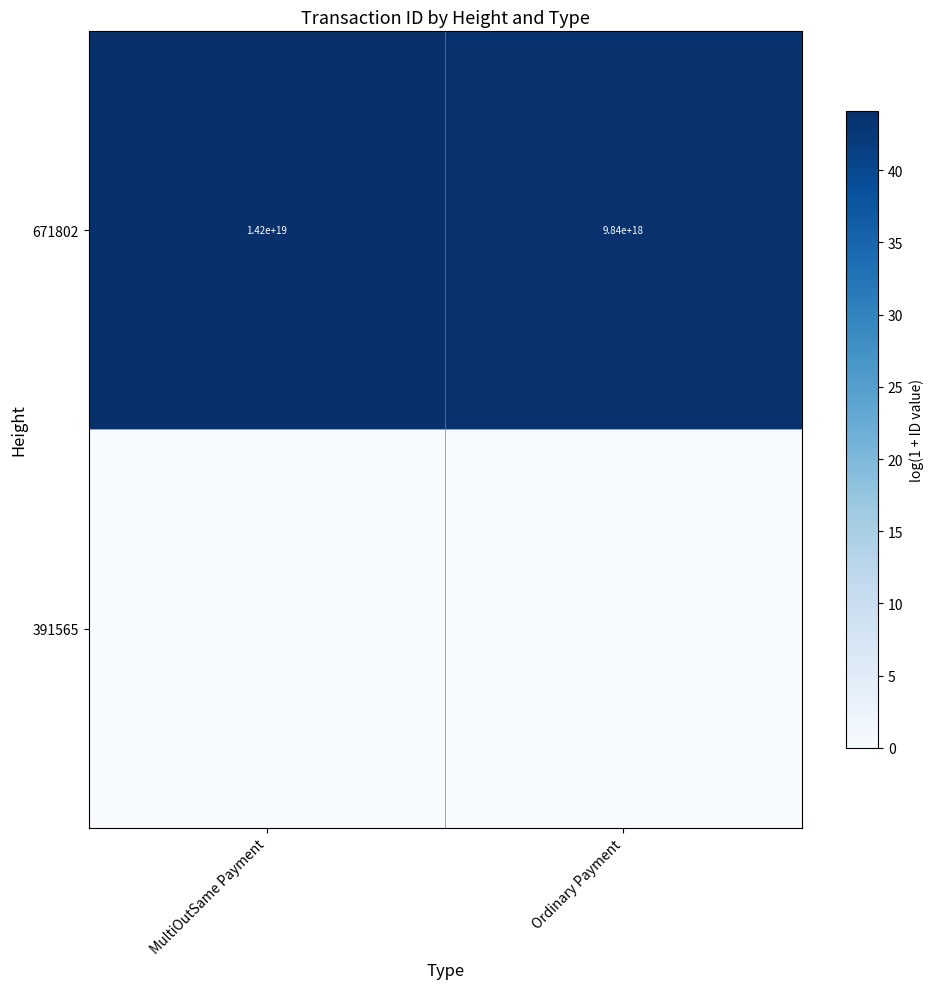

At which label does 671802 reach its peak?

MultiOutSame Payment